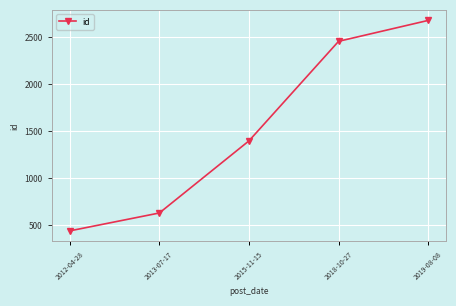

True or false: there are more than 1 points higher than both neighbors.

False